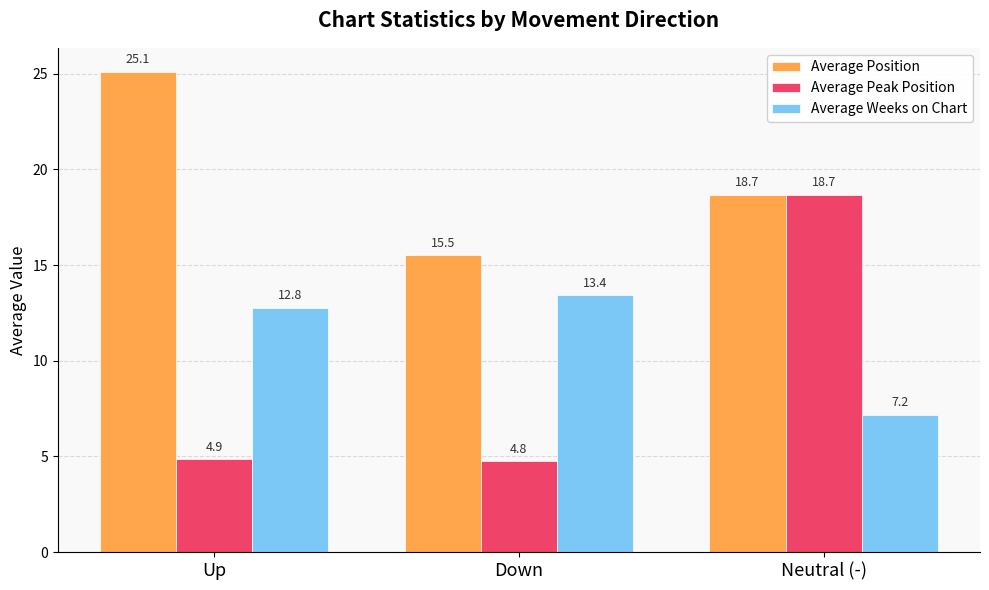

How many bars are there in each group?

3